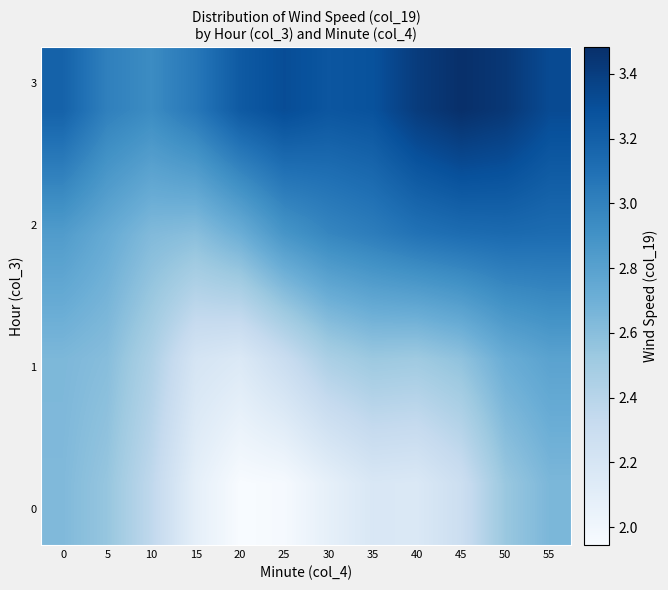

At how many categories does at least one series exceed 2?

12